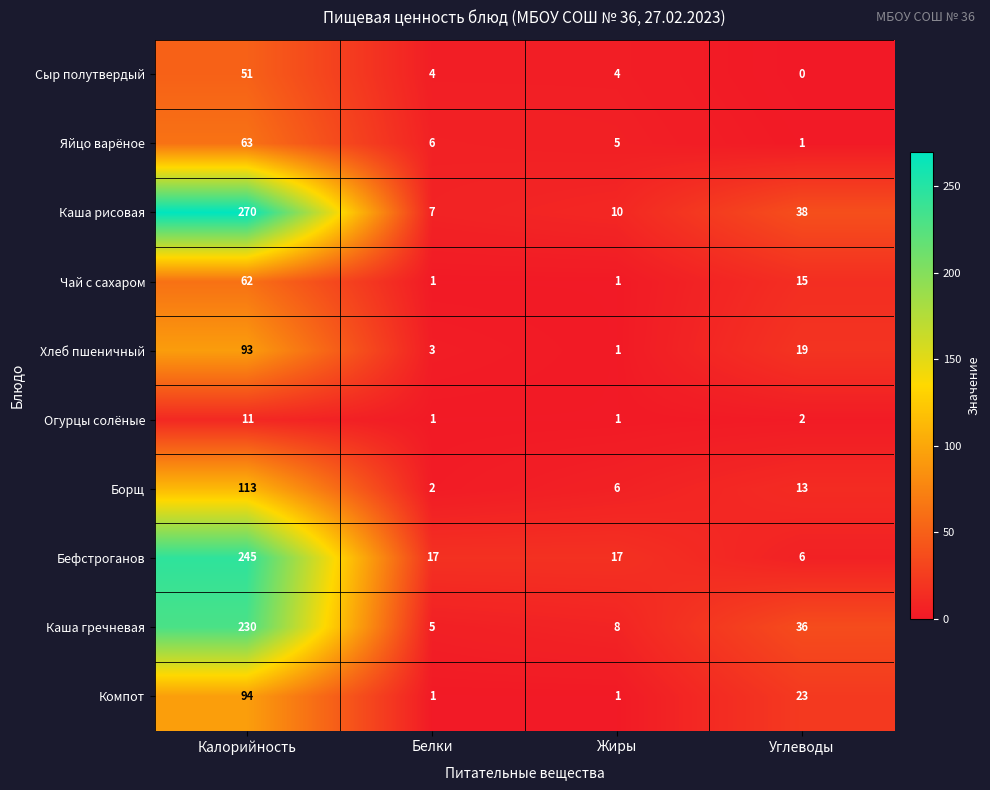

What is the difference between the maximum and second lowest values in the Каша рисовая series?

260